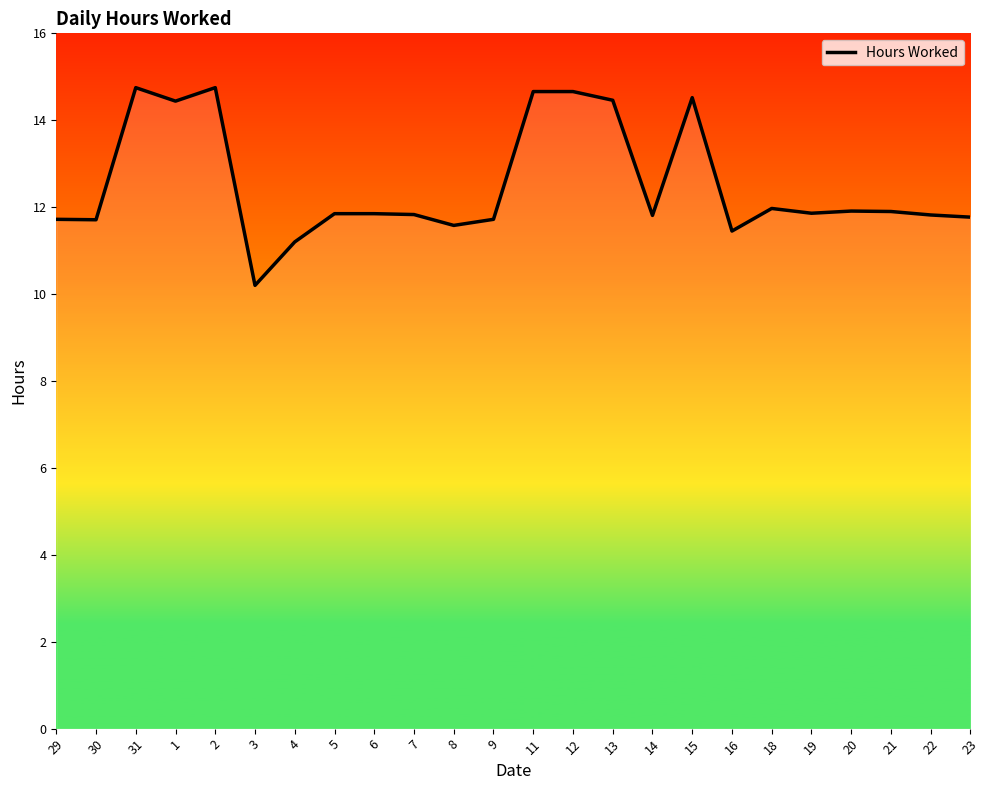

The chart shows a value of 8.7 at 2. True or false?

False